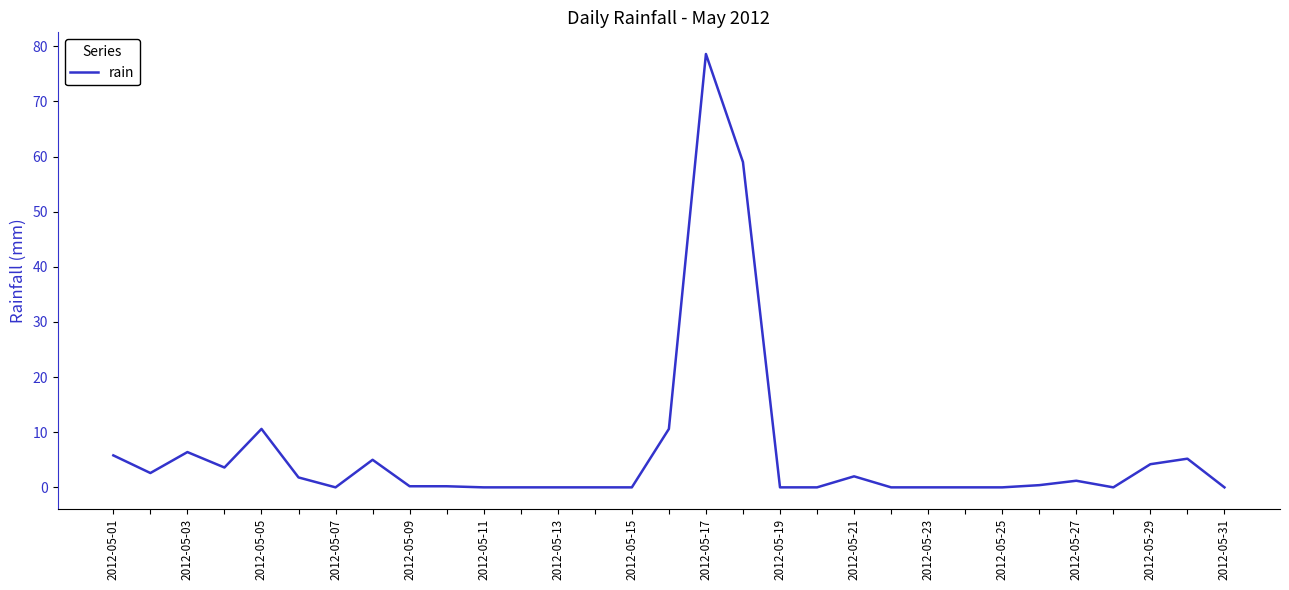

What is the greatest value displayed?

78.6